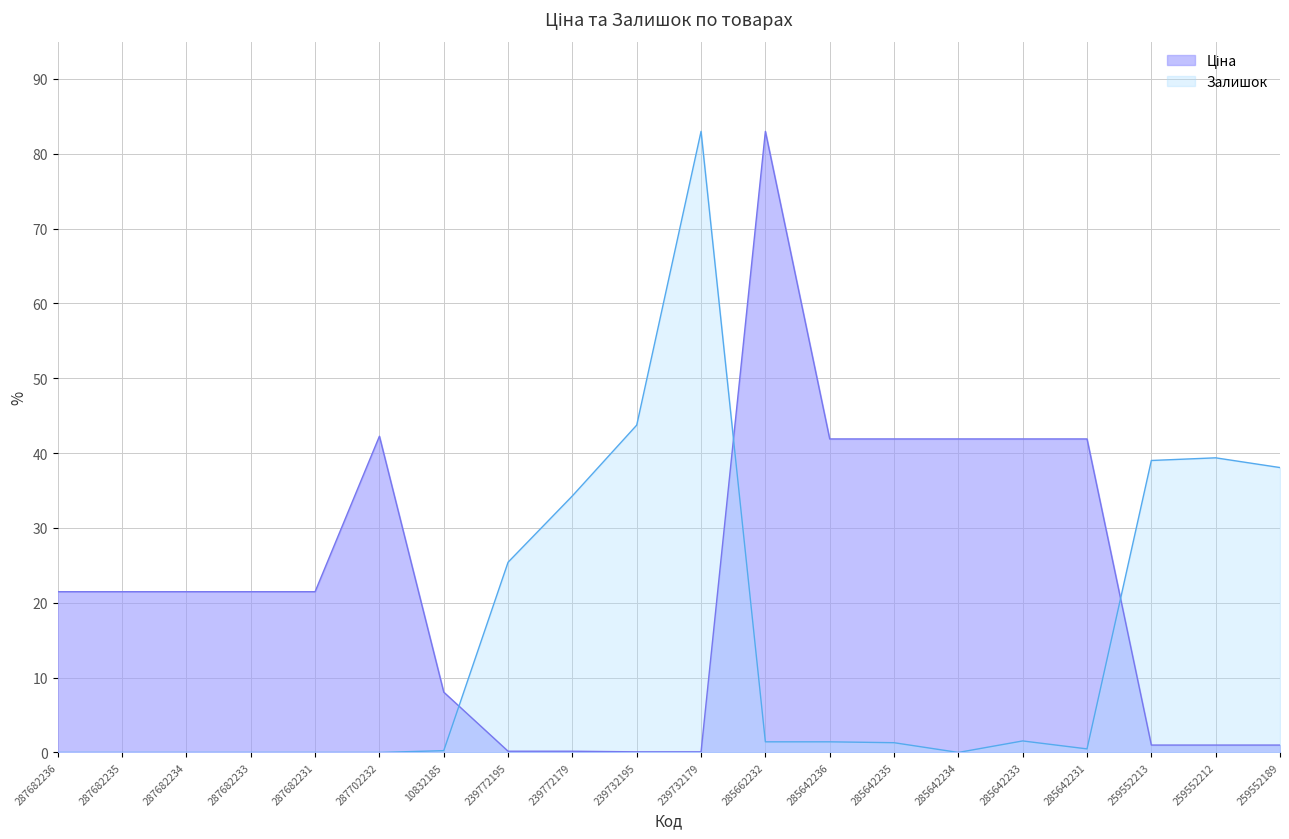

Rank the categories by Ціна value from lowest to highest.

239732195, 239732179, 239772195, 239772179, 259552213, 259552212, 259552189, 10832185, 287682236, 287682235, 287682234, 287682233, 287682231, 285642236, 285642235, 285642234, 285642233, 285642231, 287702232, 285662232